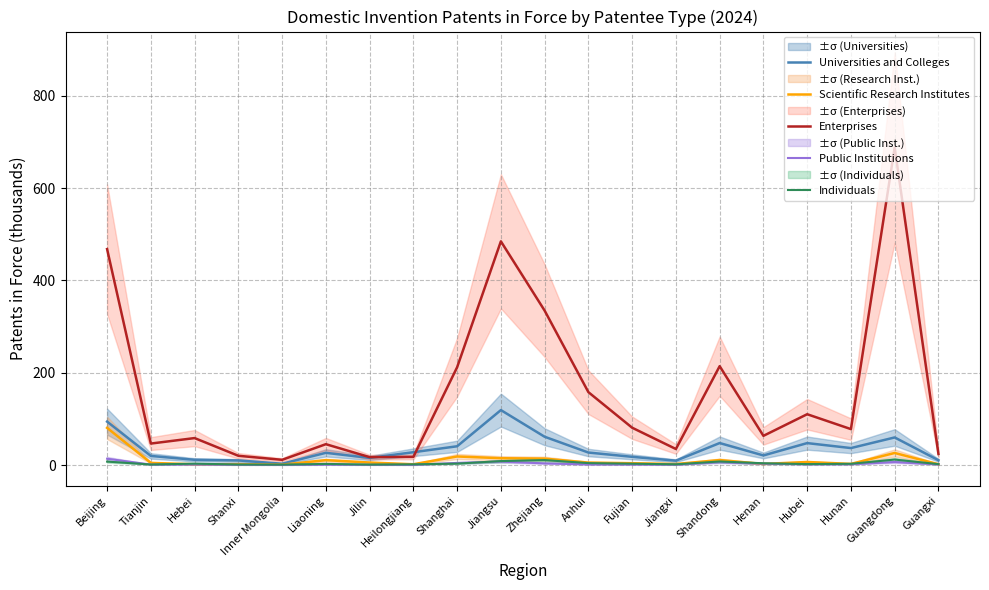

How many lines are shown in the chart?

5